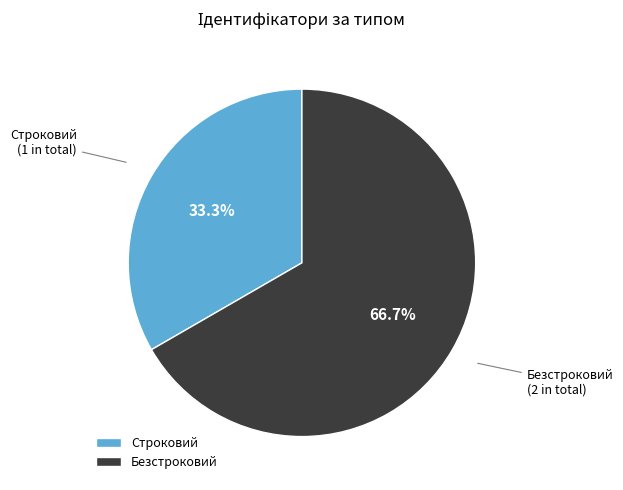

Is there a majority slice in this chart?

Yes